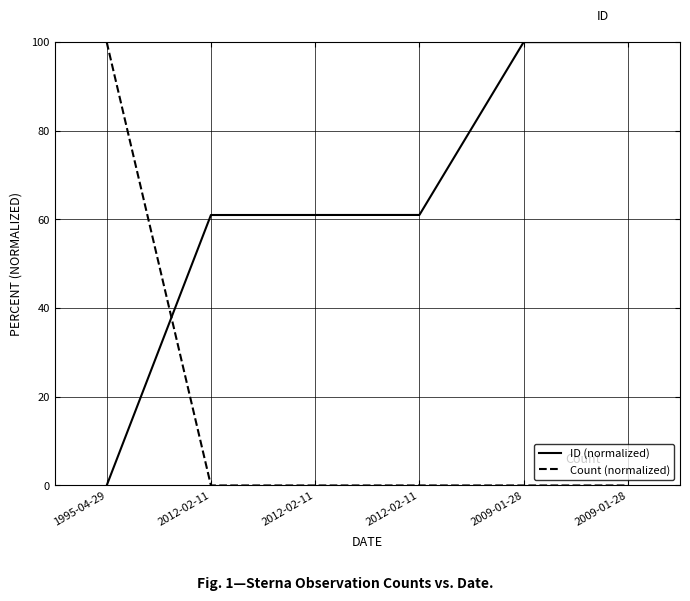

Where does the ID (normalized) series first go above 61?

2012-02-11